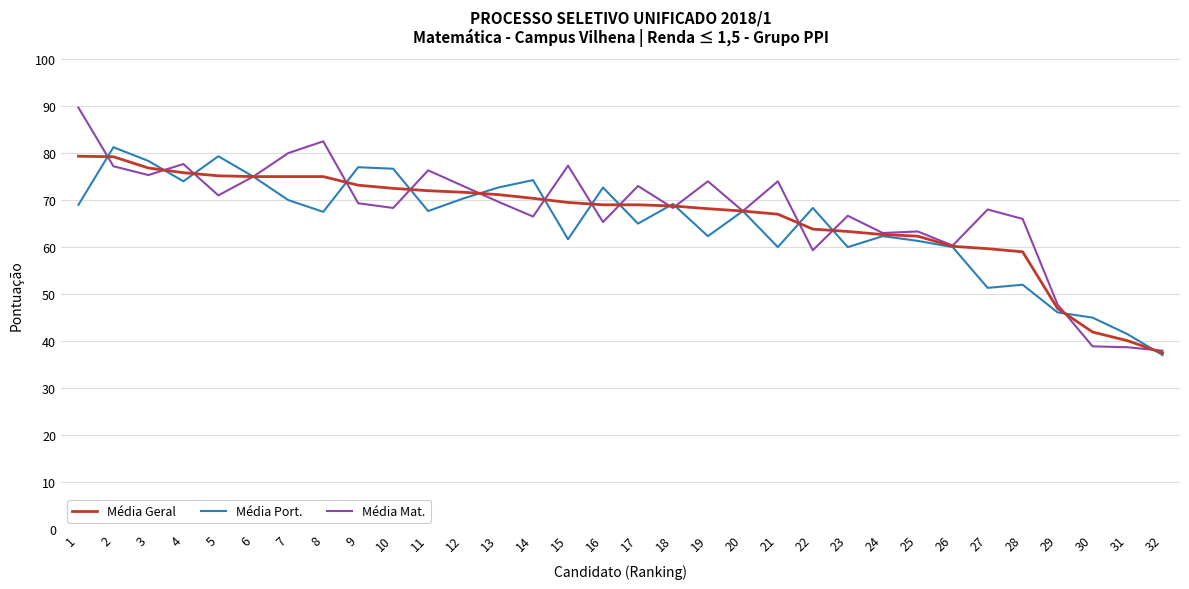

What is the sum of the Média Port. values at 19 and 4?

136.3